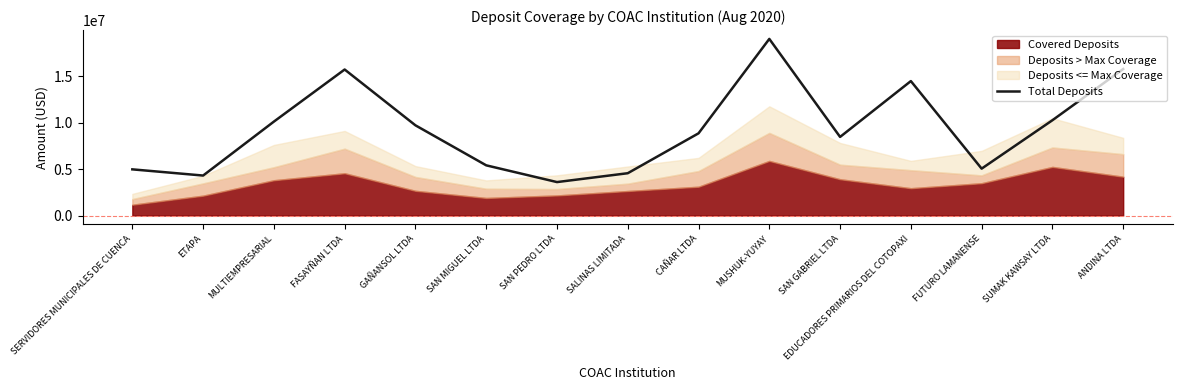

List the labels in order of value, smallest first.

SAN PEDRO LTDA, ETAPA, SALINAS LIMITADA, SERVIDORES MUNICIPALES DE CUENCA, FUTURO LAMANENSE, SAN MIGUEL LTDA, SAN GABRIEL LTDA, CAÑAR LTDA, GAÑANSOL LTDA, MULTIEMPRESARIAL, SUMAK KAWSAY LTDA, EDUCADORES PRIMARIOS DEL COTOPAXI, FASAYÑAN LTDA, ANDINA LTDA, MUSHUK-YUYAY